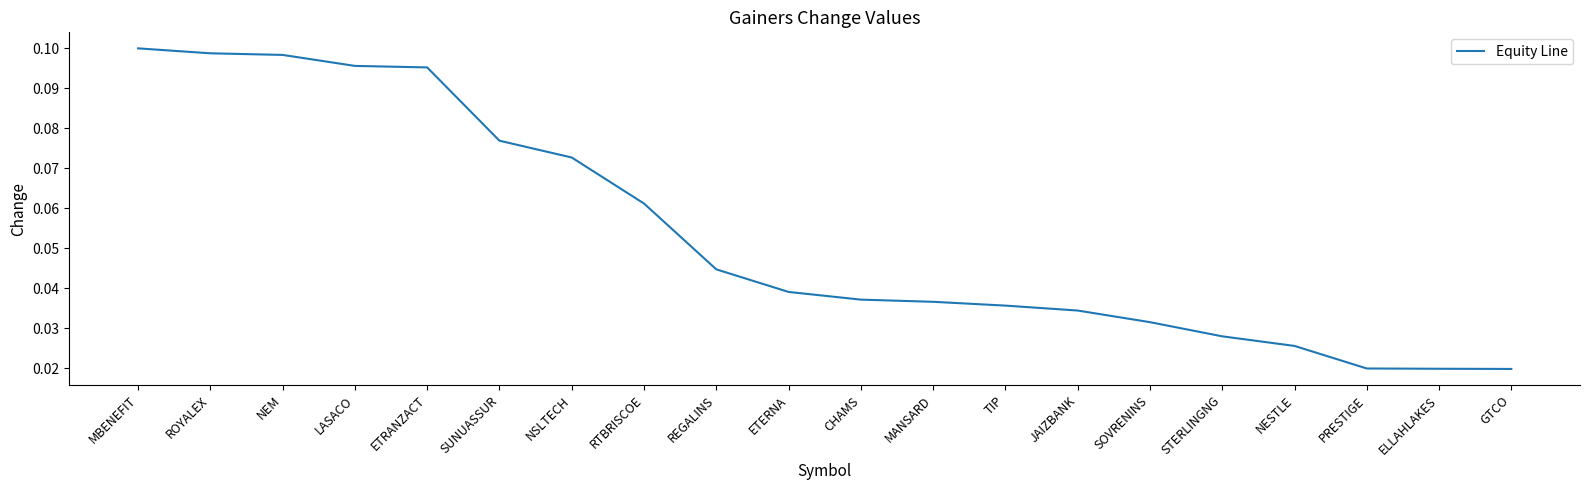

How many lines are shown in the chart?

1